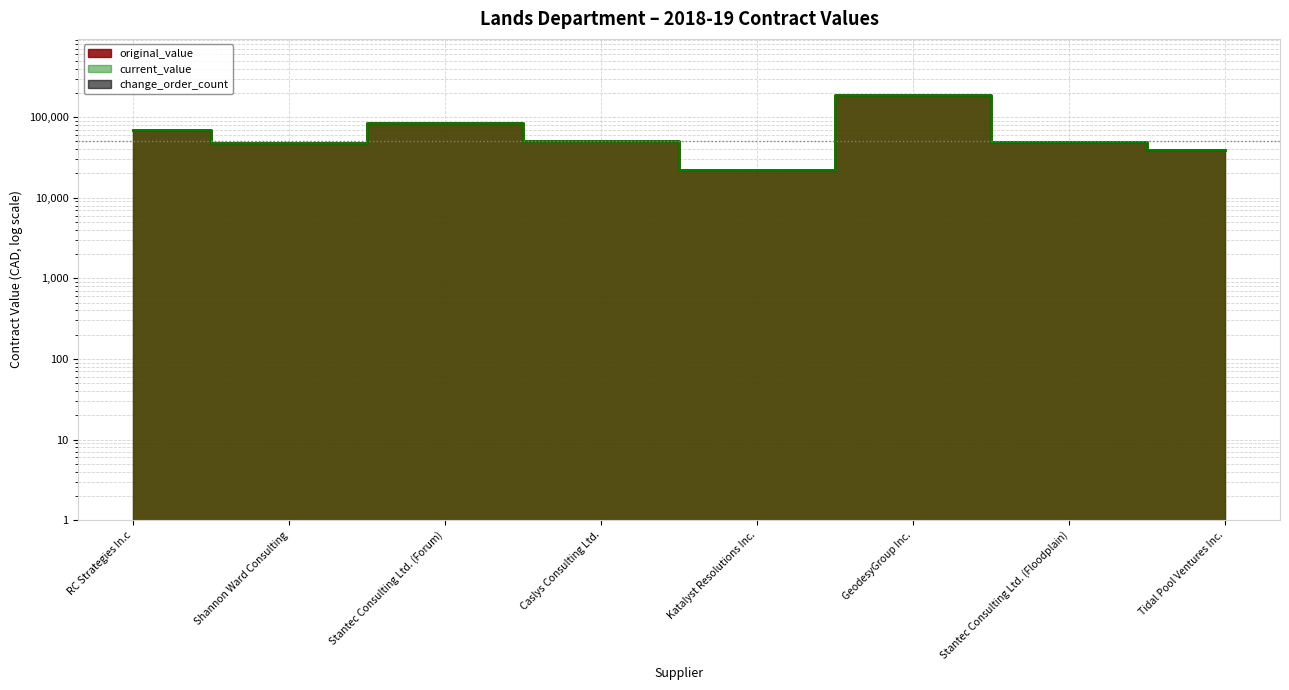

How many data points in current_value are less than 50000?

4